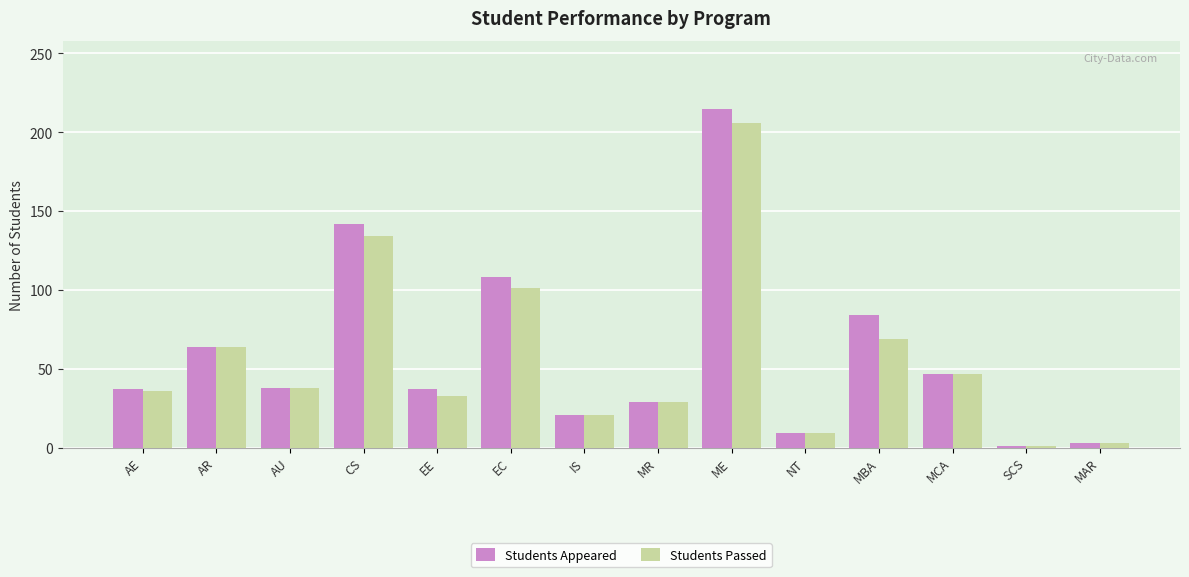

What is the greatest value displayed?

215